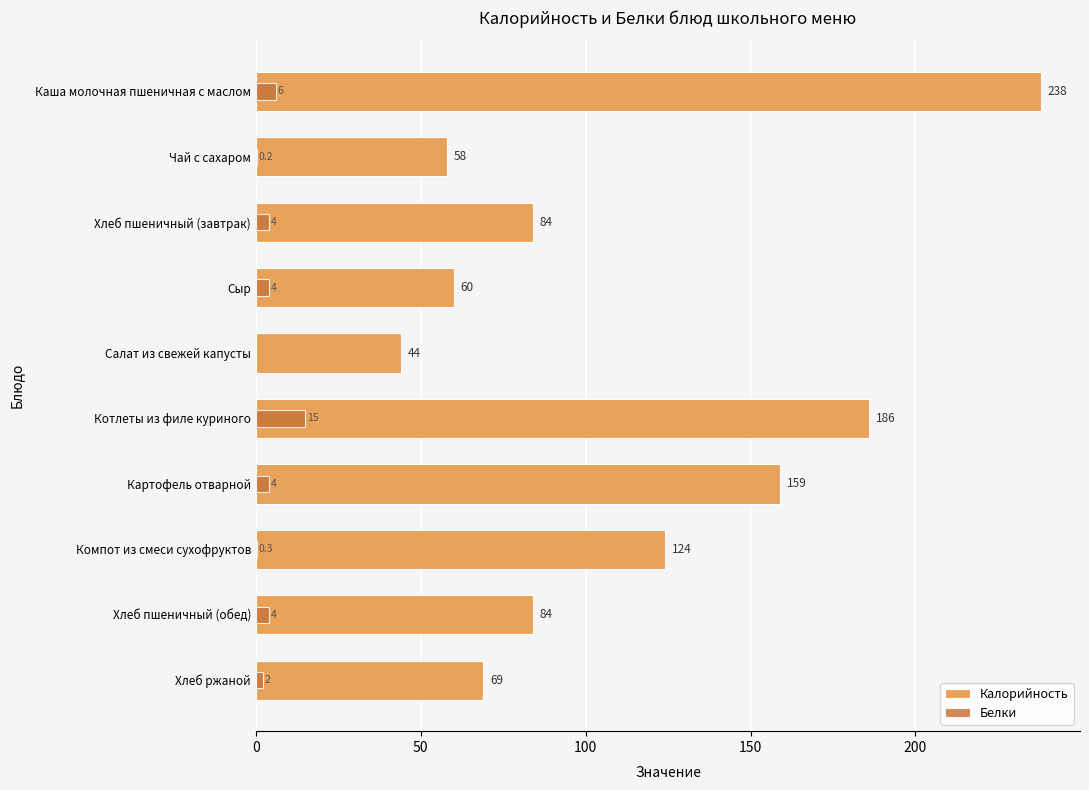

How many data points does each series have?

10